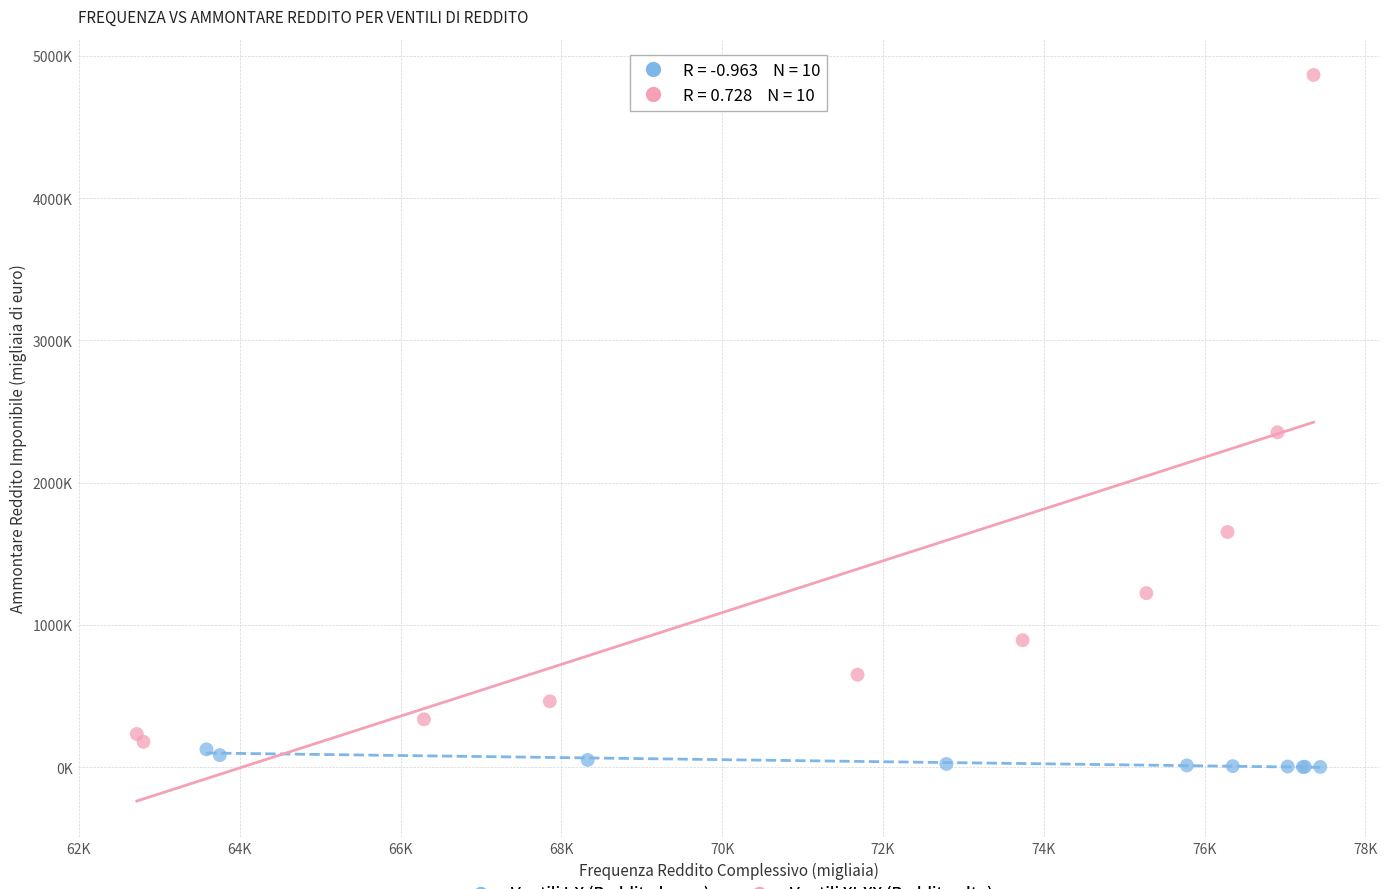

Which series has the widest spread of Y values?

Ventili XI-XX (Reddito alto)